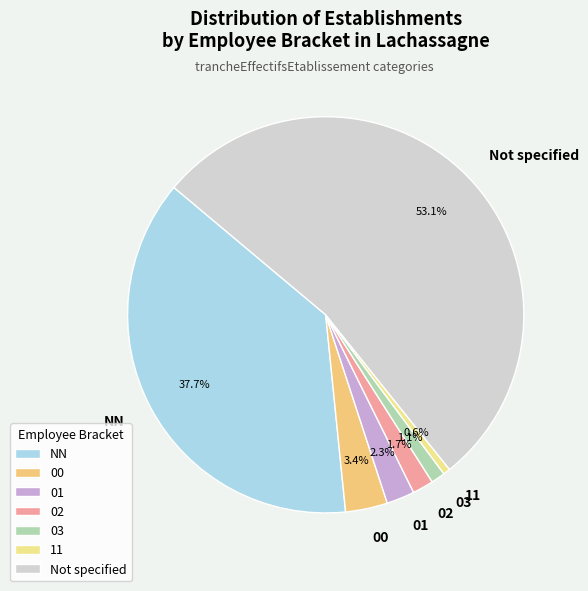

To the nearest percent, what is the average slice percentage?

14%